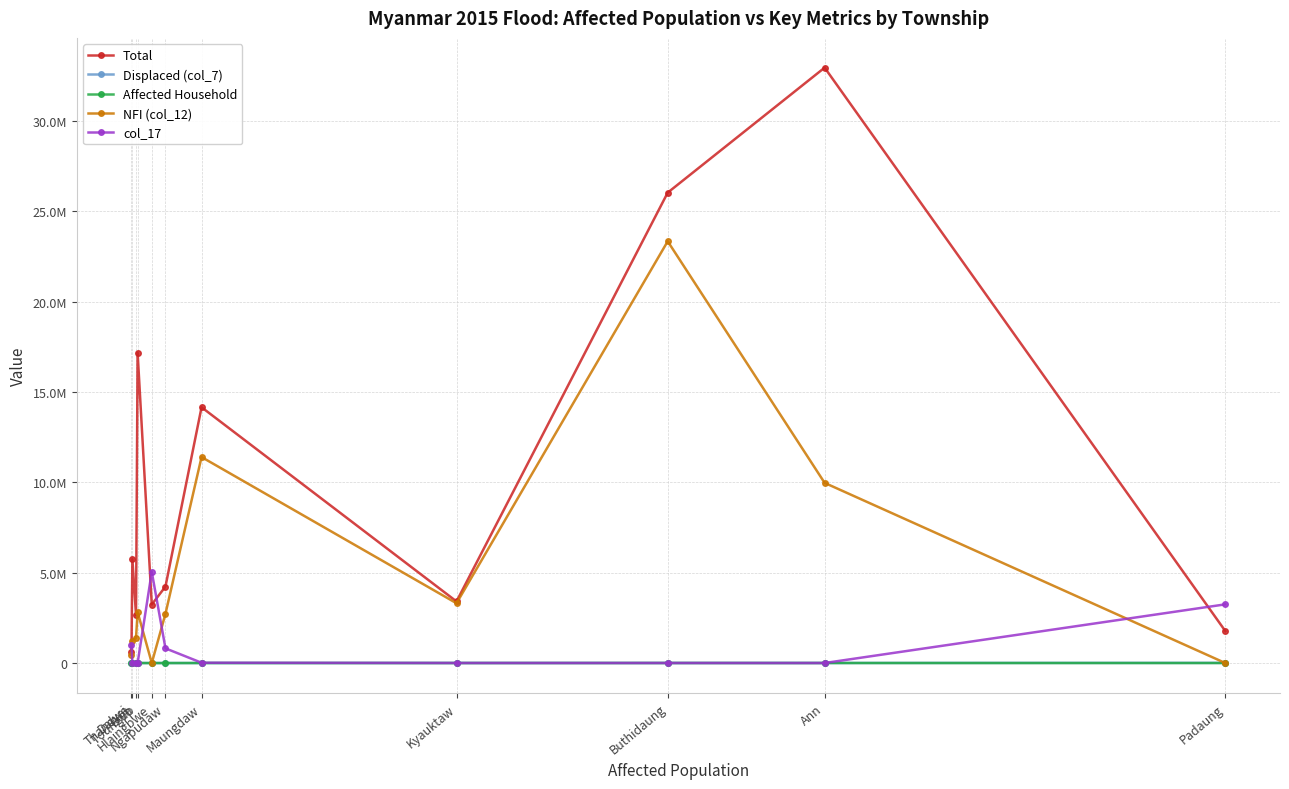

True or false: Displaced (col_7) and Total cross at least once.

False